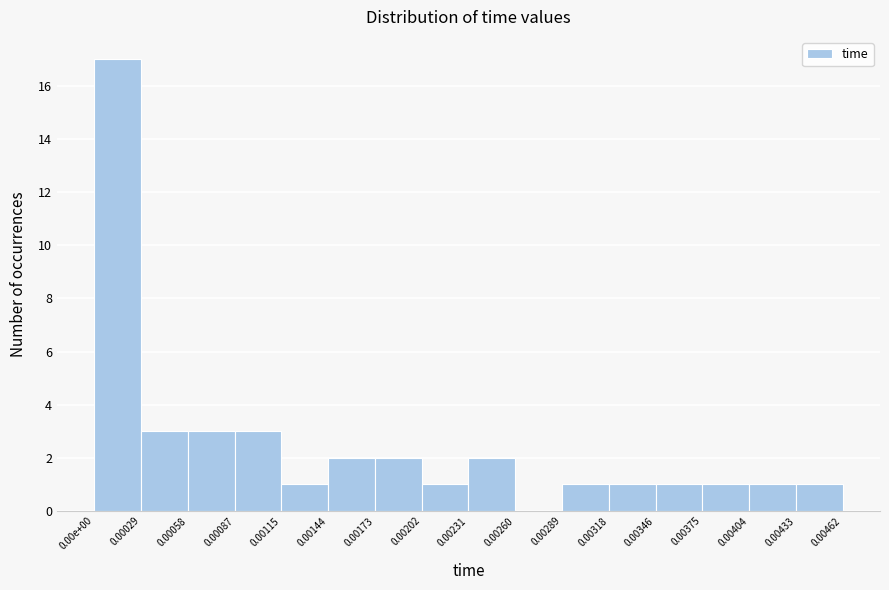

Reading left to right, list all the values displayed in this chart.

0.00e+00=17	0.00029=3	0.00058=3	0.00087=3	0.00115=1	0.00144=2	0.00173=2	0.00202=1	0.00231=2	0.00260=0	0.00289=1	0.00318=1	0.00346=1	0.00375=1	0.00404=1	0.00433=1